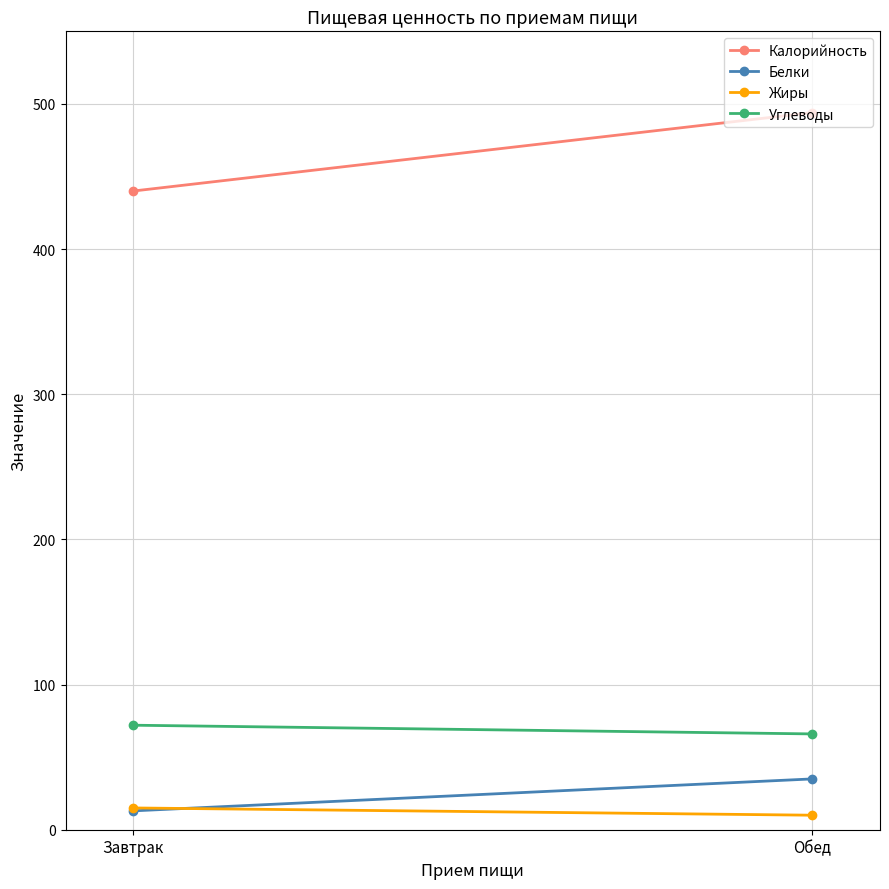

What is the sum of the Углеводы values at Обед and Завтрак?

138